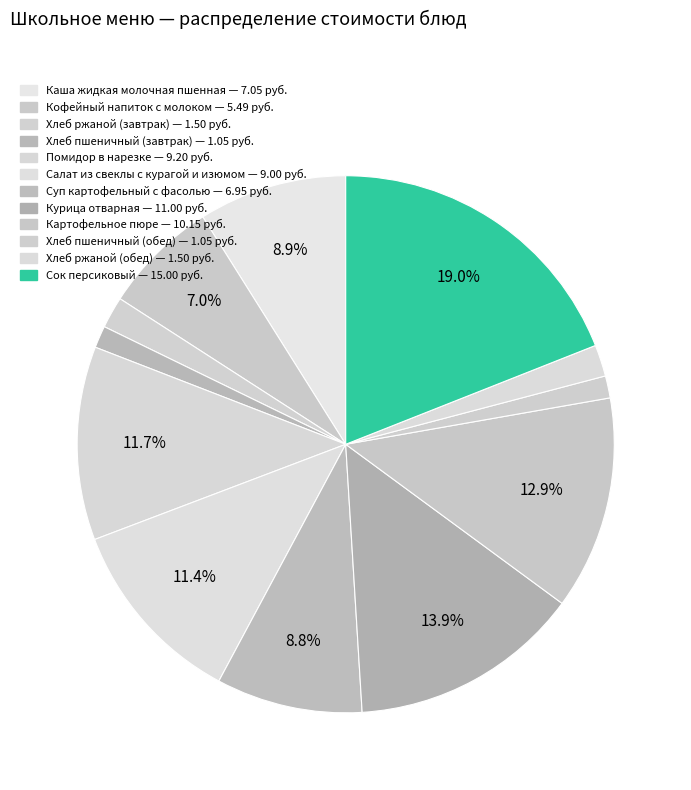

Between Хлеб пшеничный (завтрак) and Салат из свеклы с курагой и изюмом, which is larger?

Салат из свеклы с курагой и изюмом